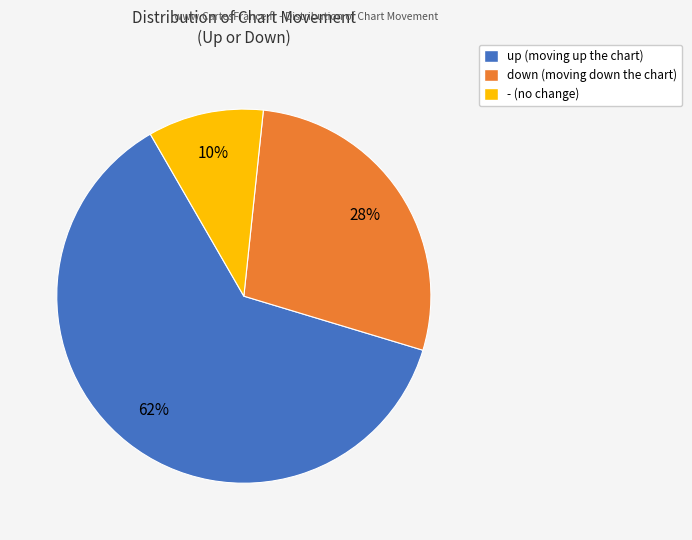

Which category accounts for the majority?

up